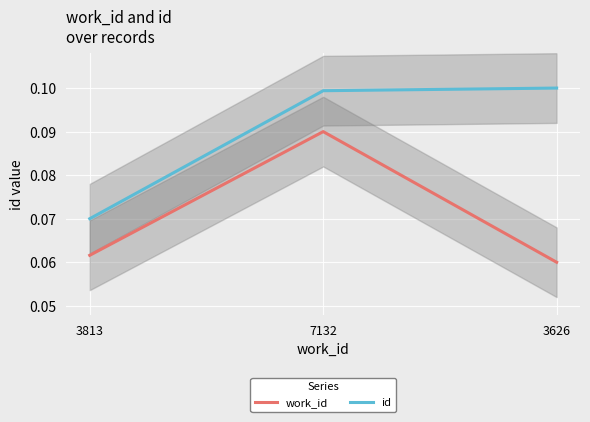

The value of work_id at 7132 is 0.1. True or false?

False